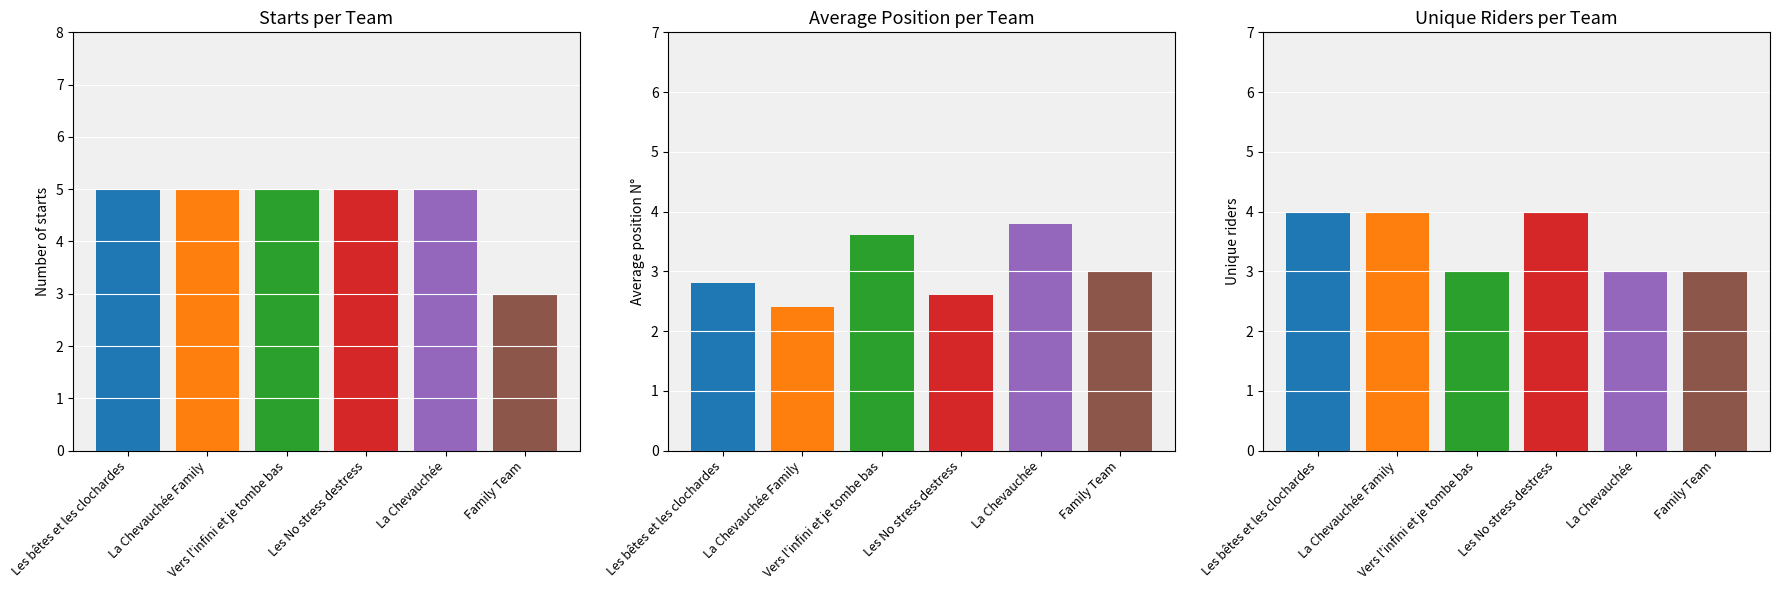

What position from the left is Les No stress destress?

4